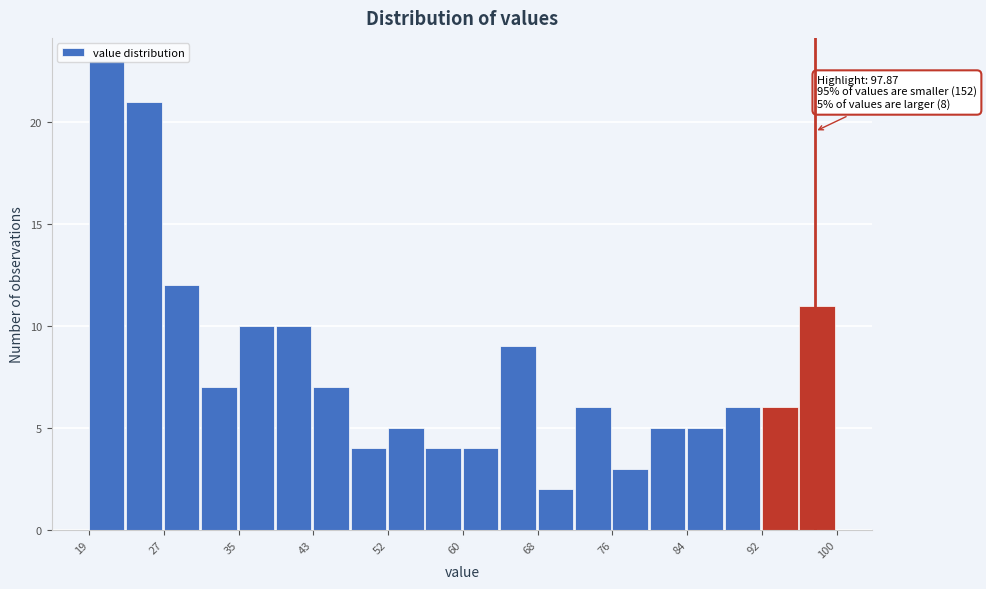

Which range on the x-axis has the tallest bar?

19 to 23